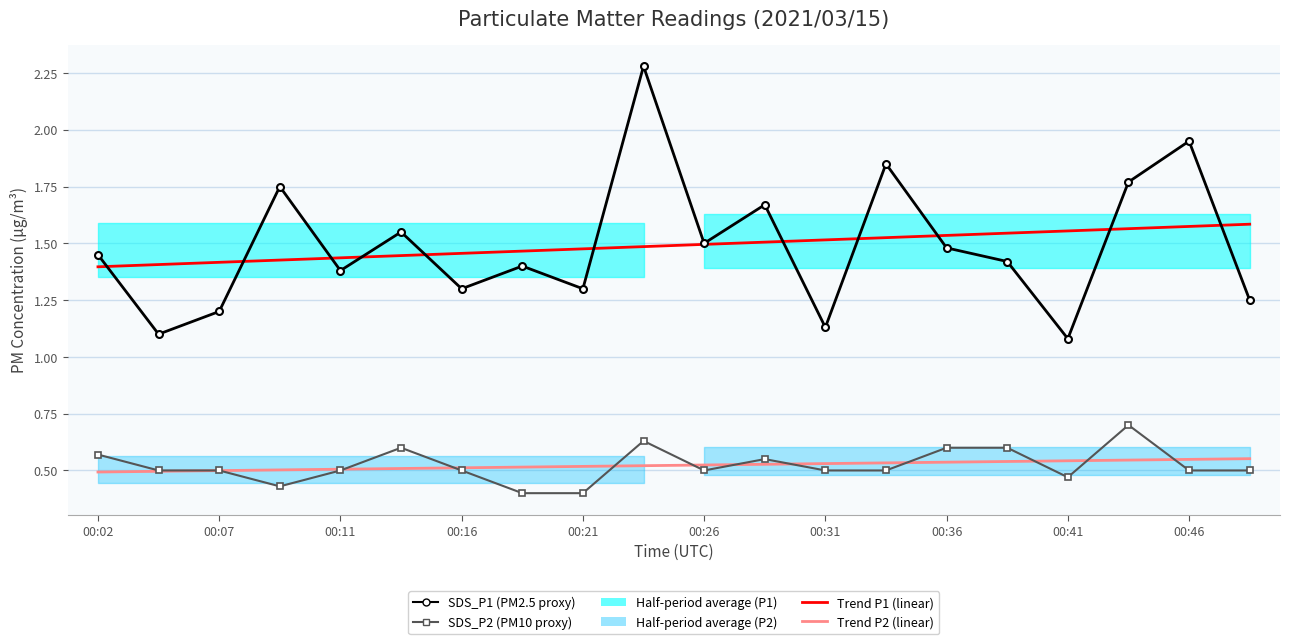

What is the maximum value shown in the chart?

2.3